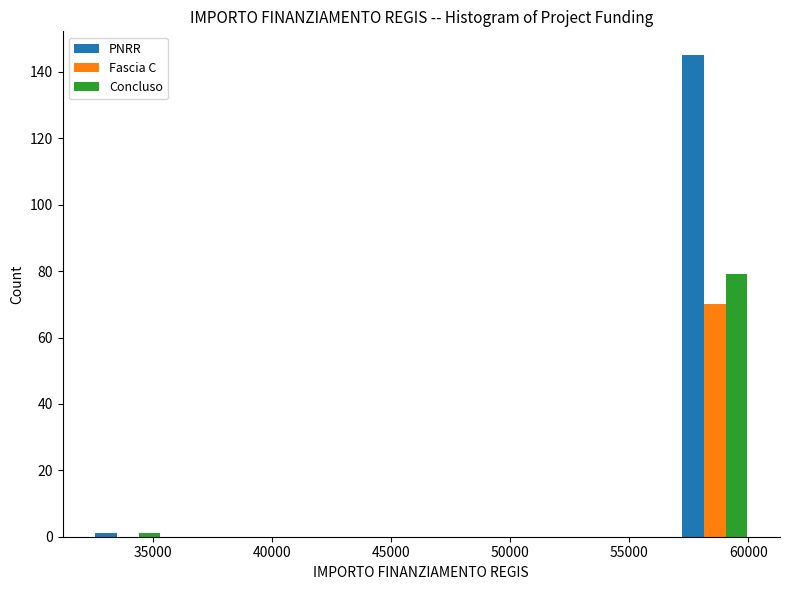

What is the height of the PNRR bar covering 57000 to 60000 on the x-axis? Neither the bar edges nor the heights are printed on the chart, so give them approximately, as read against the axes.

146